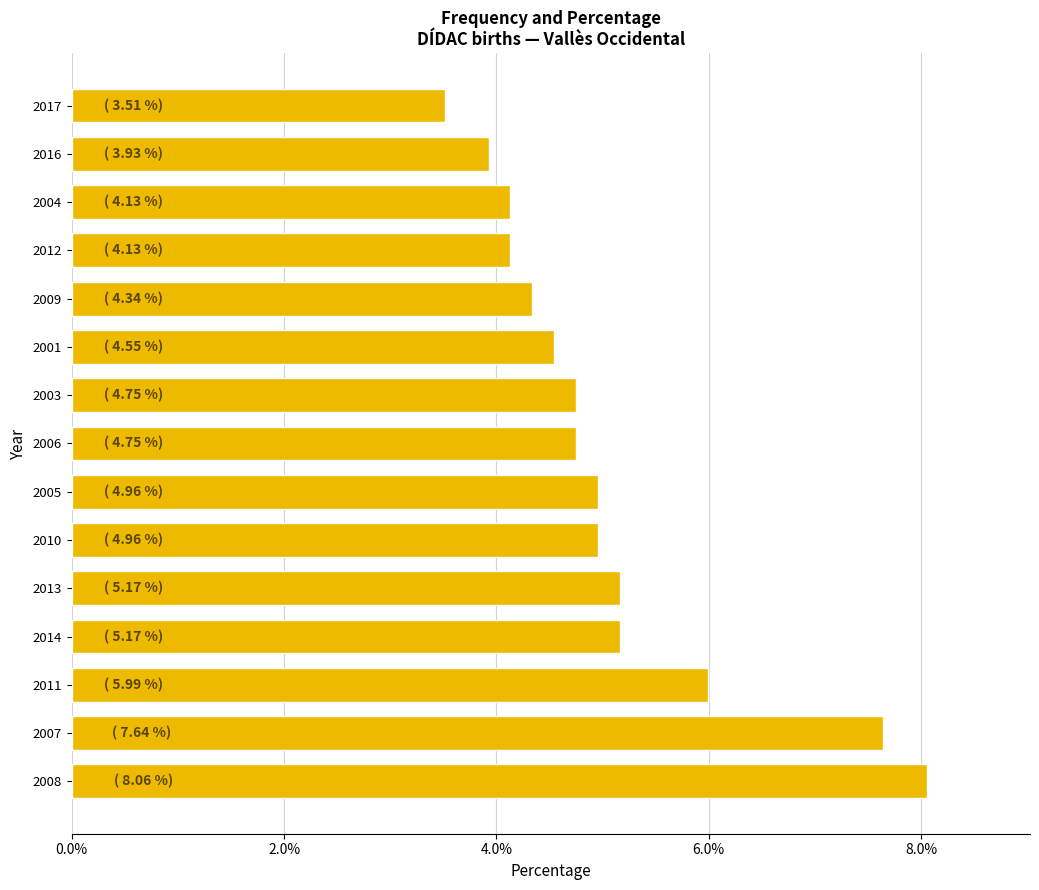

What is the smallest value displayed?

3.5